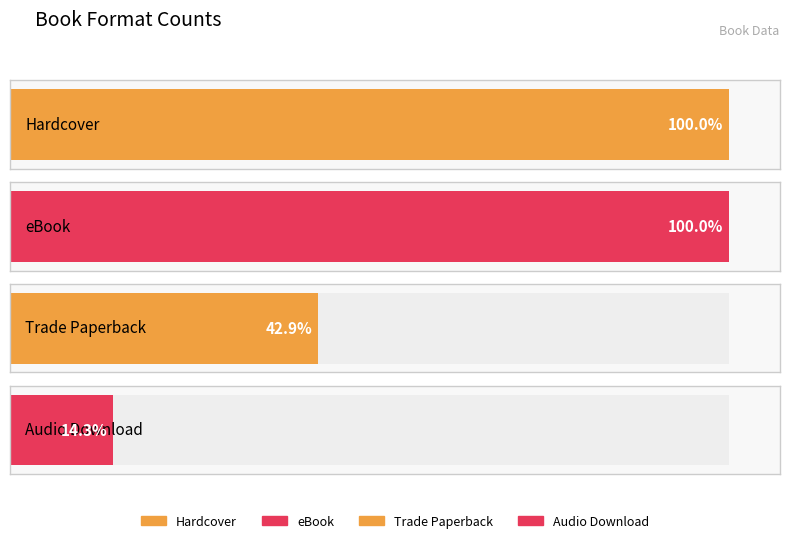

Does the chart contain stacked bars?

No